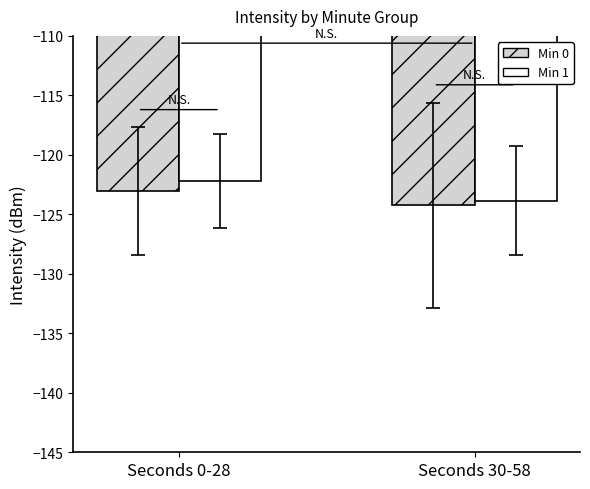

True or false: Min 0 has a value of -184.5 at Seconds 30-58.

False